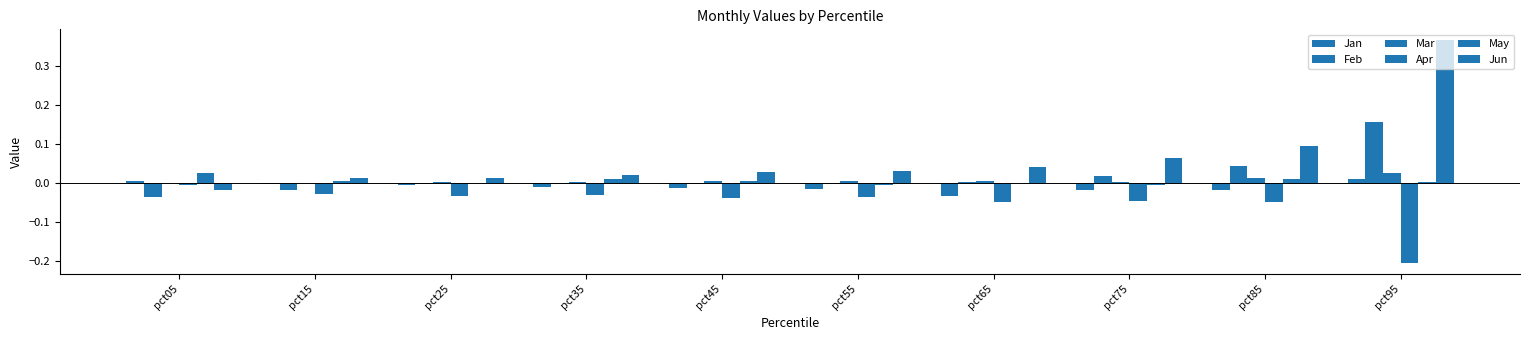

How many data points in Jun are above 0?

9